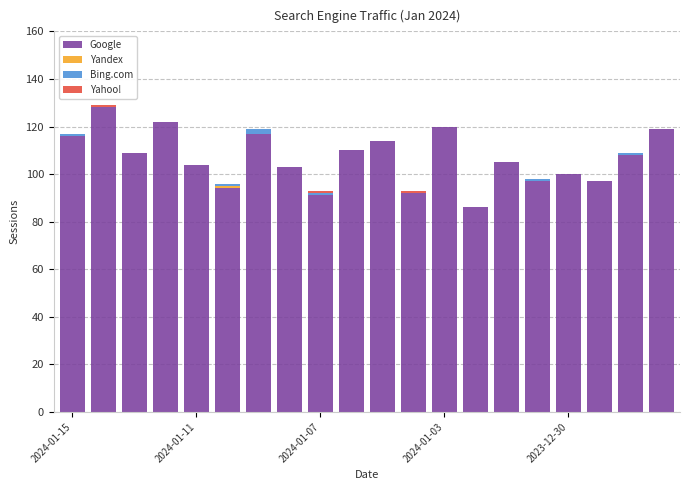

How many data points does each series have?

20